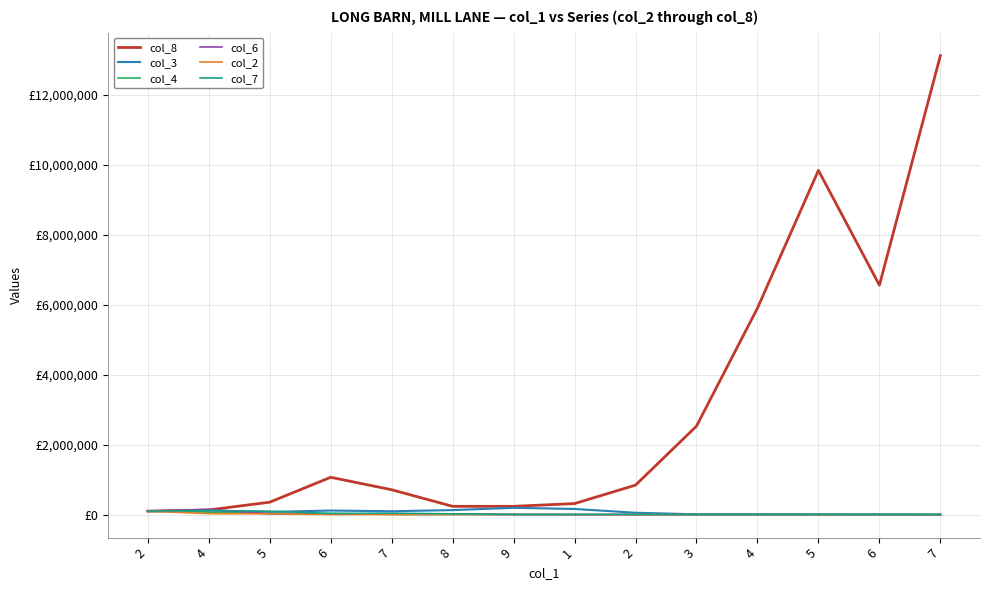

Does the chart have visible grid lines?

Yes